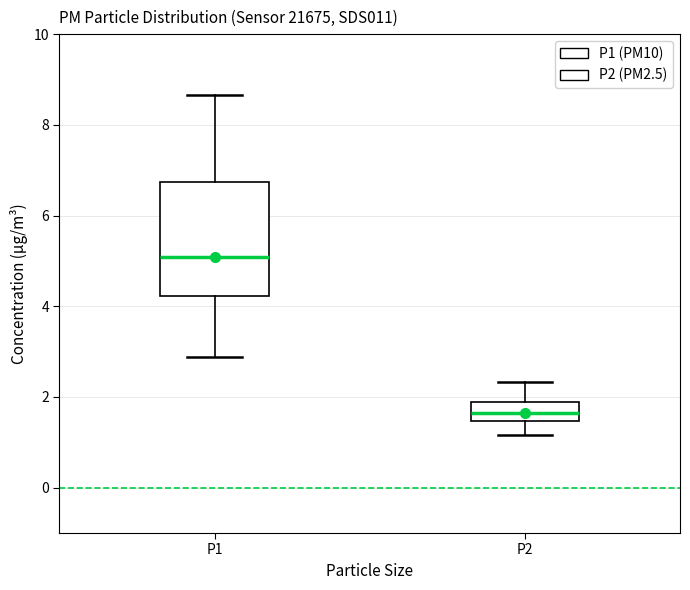

Which box has the highest median line?

P1